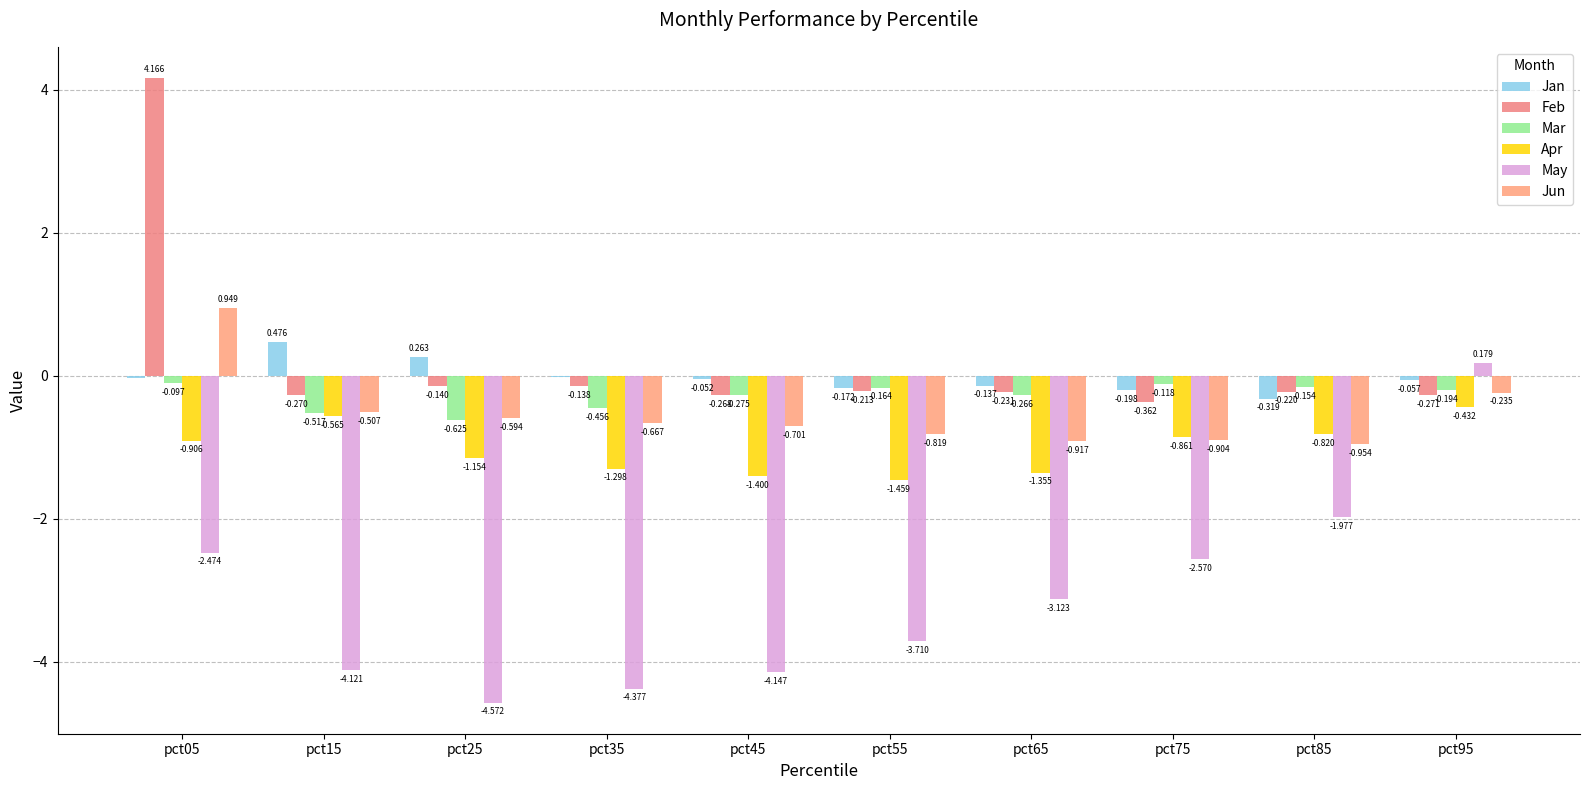

Rank the series at pct85 from lowest to highest value.

May, Jun, Apr, Jan, Feb, Mar